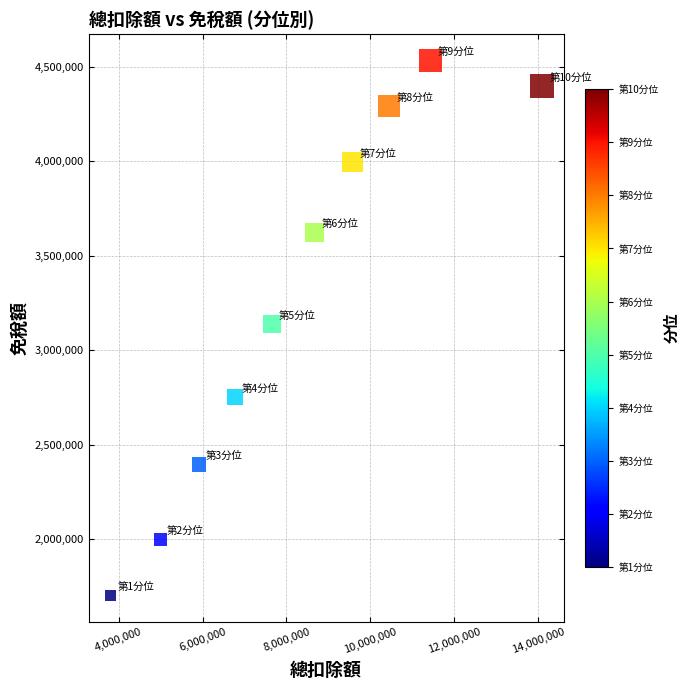

What is the range of X values (max minus min)?

10300403